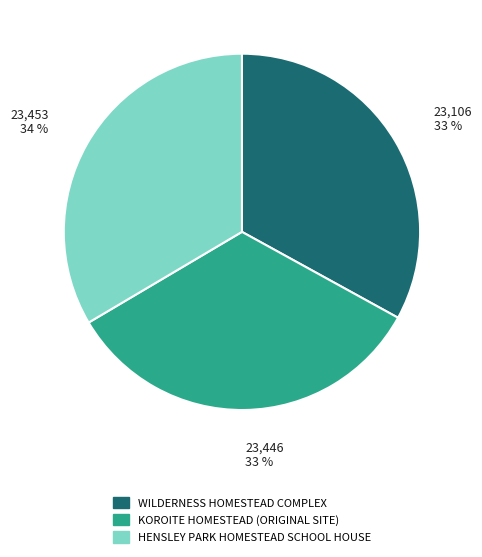

Is it true that KOROITE HOMESTEAD (ORIGINAL SITE) is 43% of the pie?

False